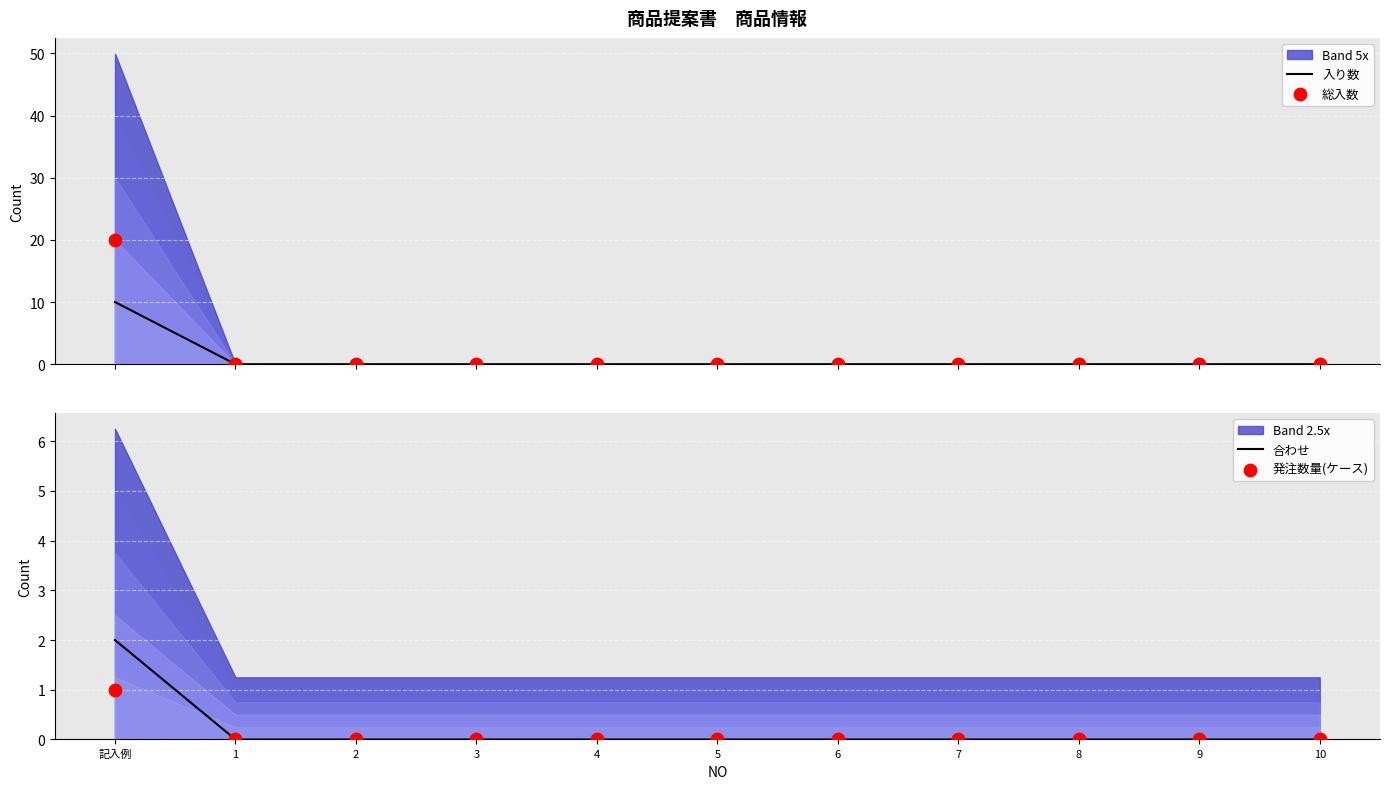

Which series has the largest Y range (max minus min)?

総入数